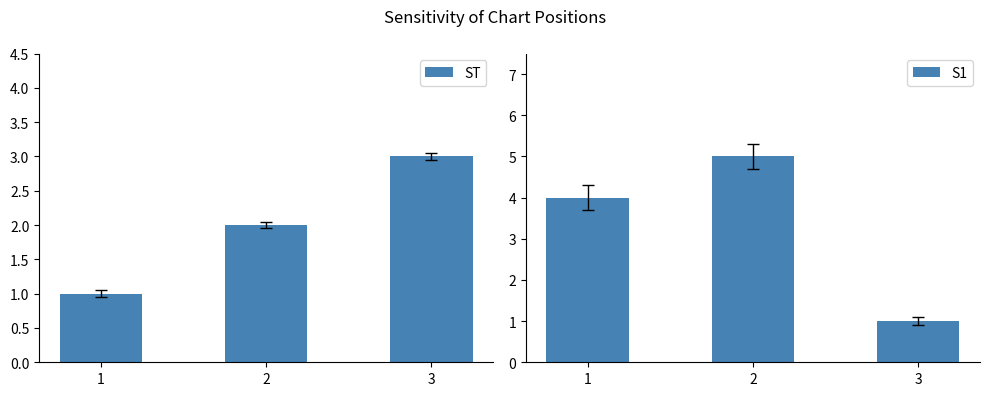

Is it true that ST equals 1 at 1?

True